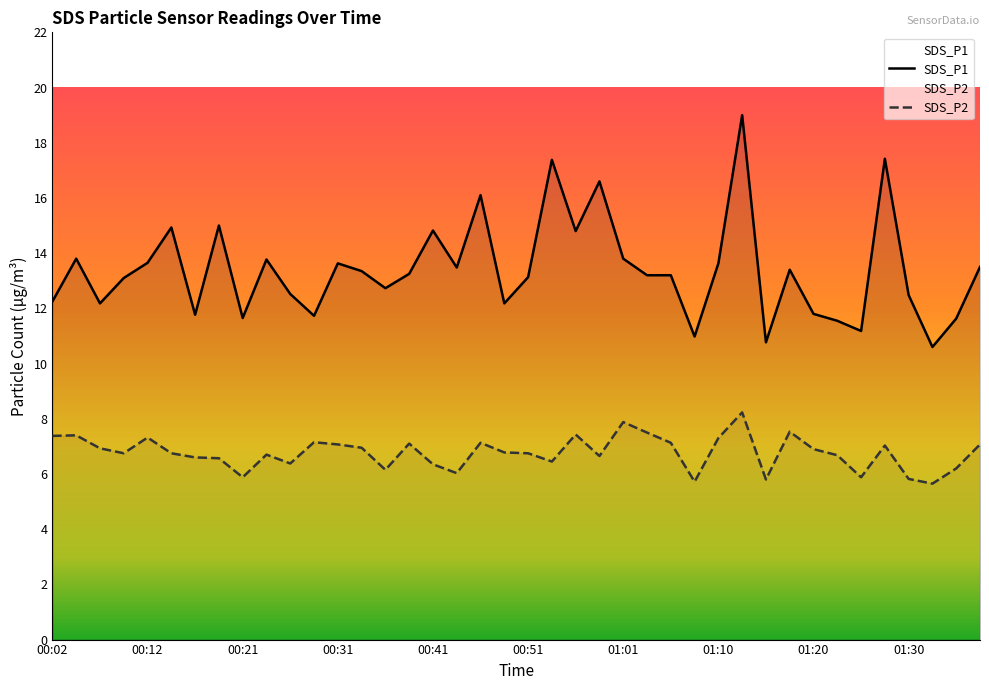

What is the spread (max minus min) of values at 01:01?

5.9